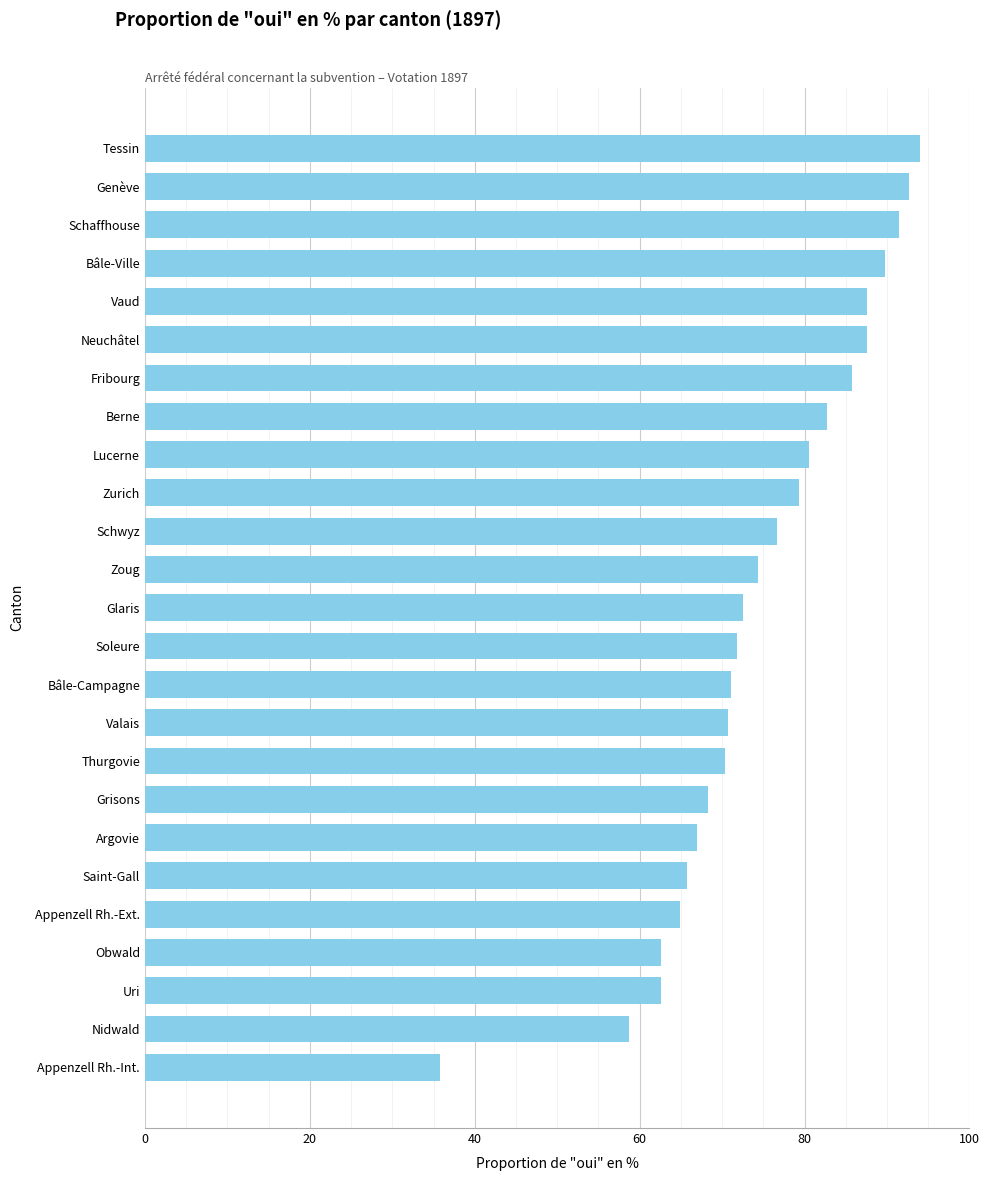

What is the difference between the values at Neuchâtel and Bâle-Campagne?

16.5